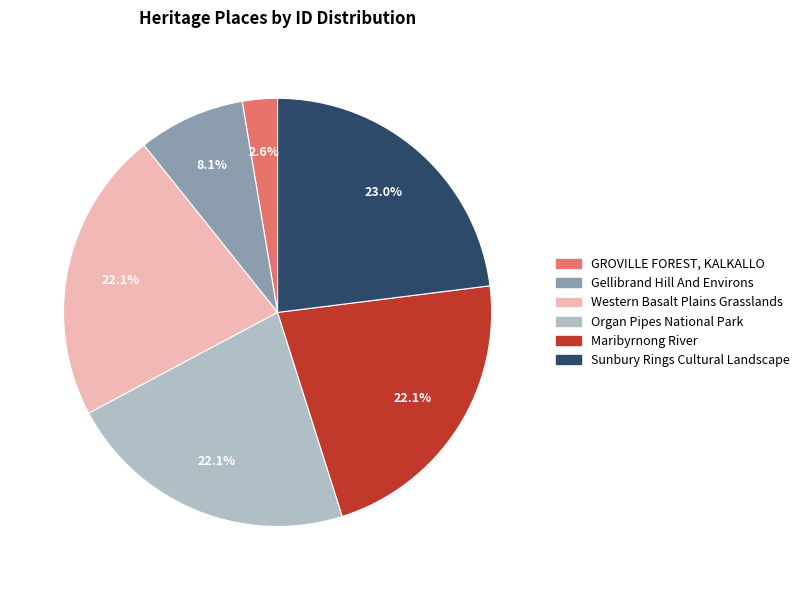

To the nearest percent, what portion does Organ Pipes National Park represent?

22%